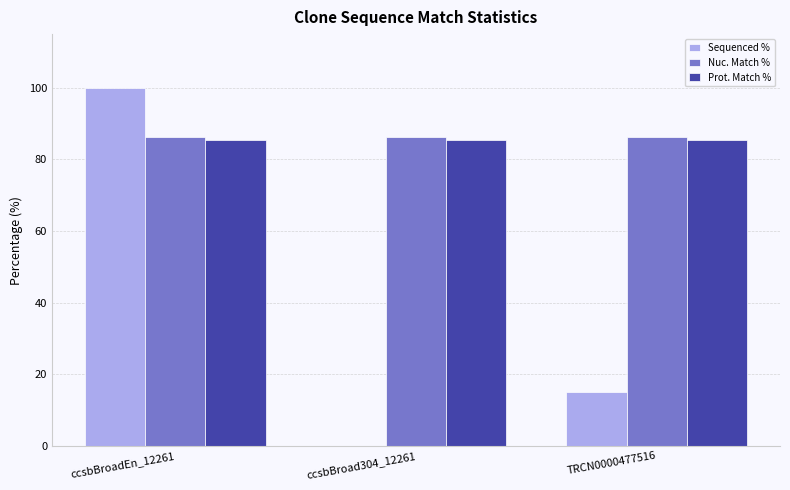

Between ccsbBroadEn_12261 and ccsbBroad304_12261, which series saw the biggest shift?

Sequenced %